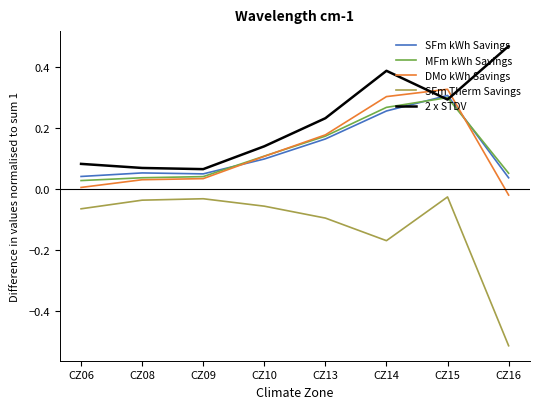

Which category has the highest value in the SFm kWh Savings series?

CZ15